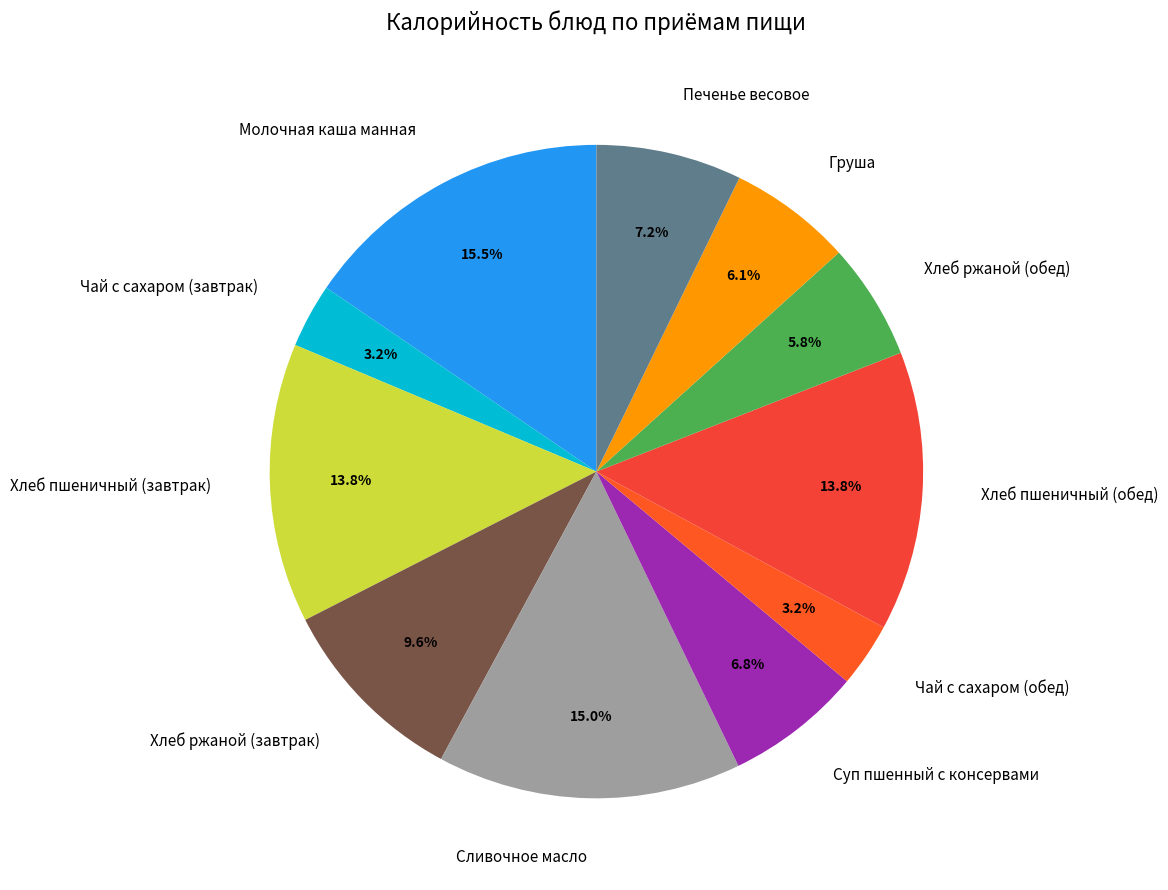

How many slices are in this pie chart?

11